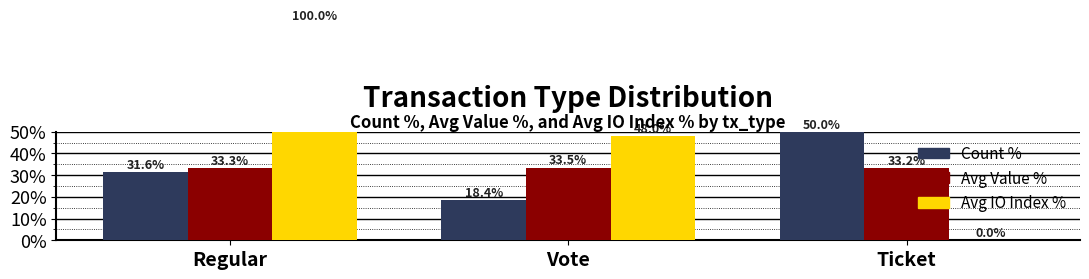

What is the average value of the Avg IO Index % series?

49.3